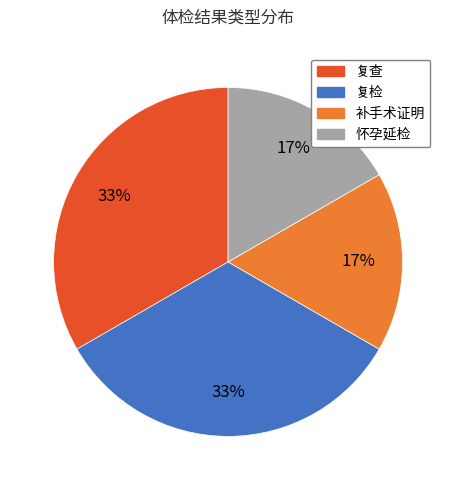

True or false: 怀孕延检 accounts for 25% of the total.

False